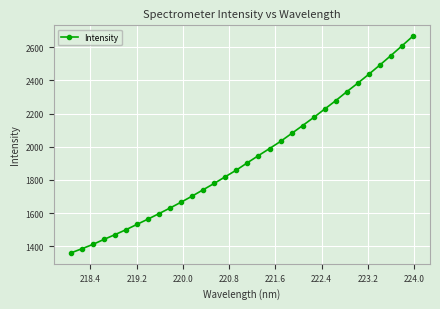

What is the difference between the second highest and second lowest values?

1221.9